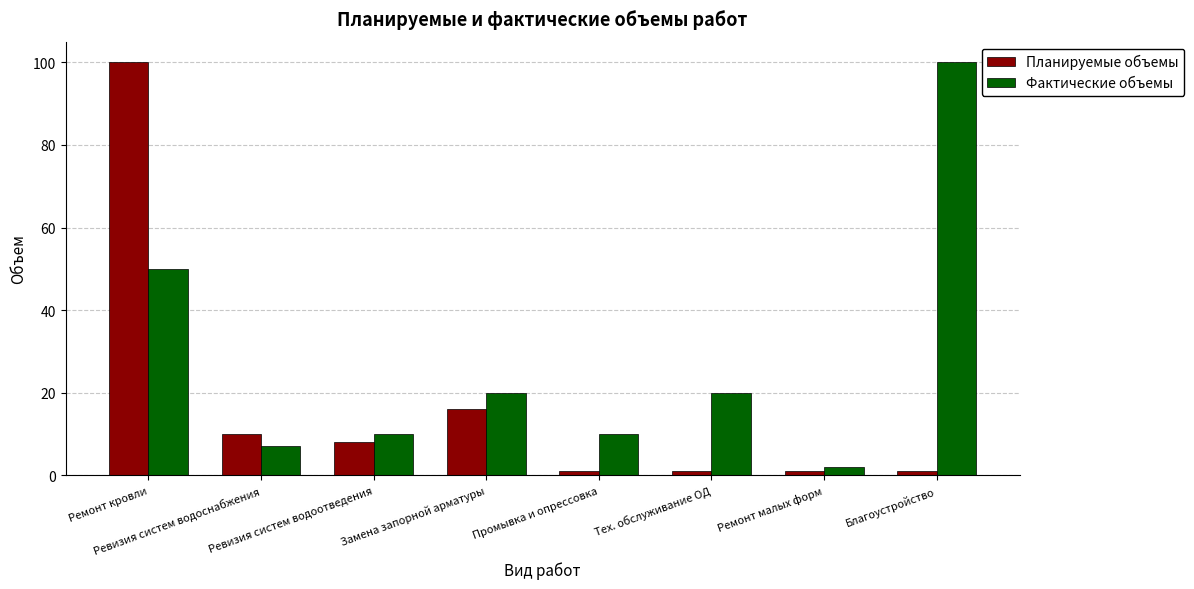

What is the approximate value of Фактические объемы at Ревизия систем водоотведения?

10